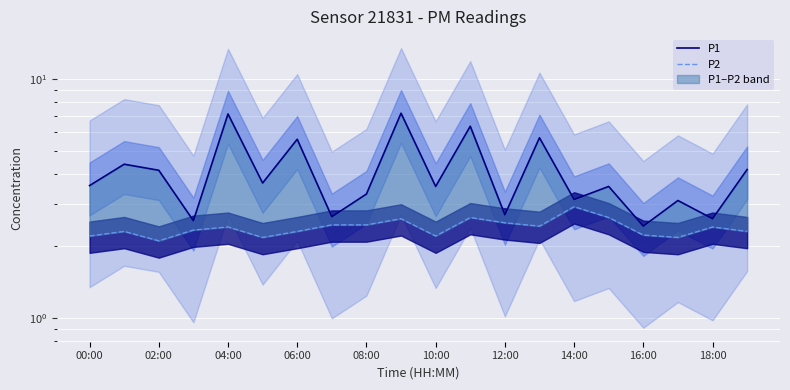

What are all the series names shown in the legend?

P1, P2